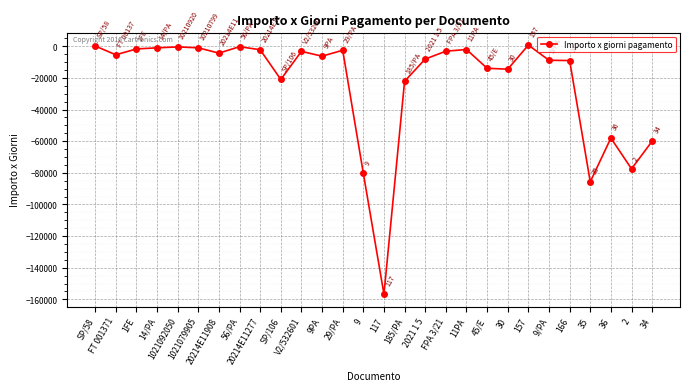

What is the difference between the second highest and second lowest values?

85878.2